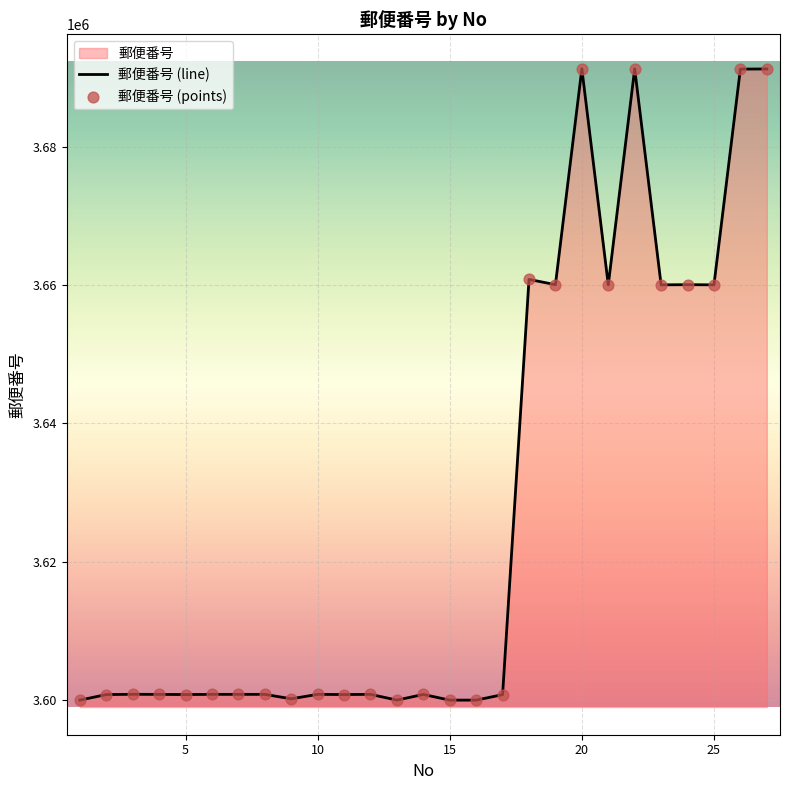

Between 12 and 27, which is larger?

27